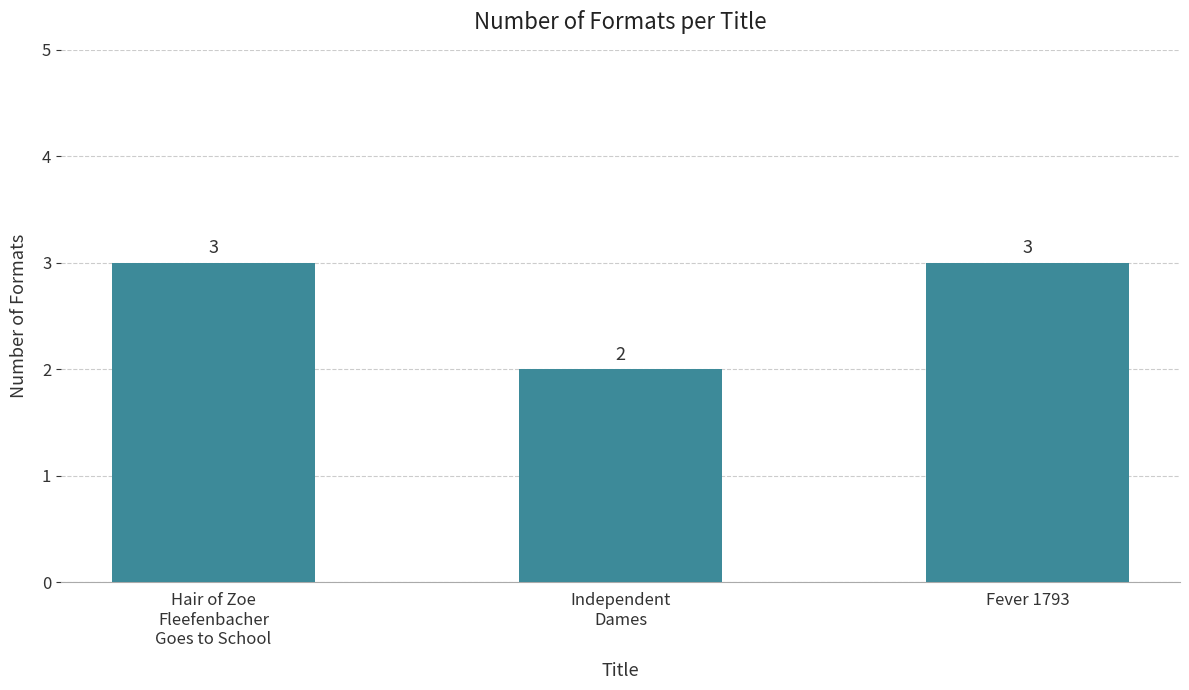

True or false: the data shows 4 at Fever 1793.

False